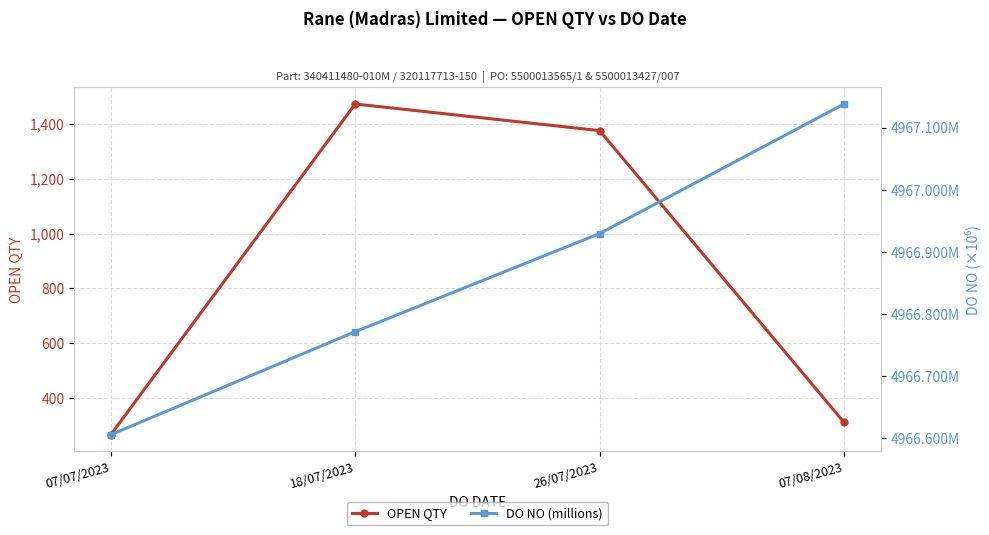

Rank the series by their maximum value, from highest to lowest.

DO NO (millions), OPEN QTY